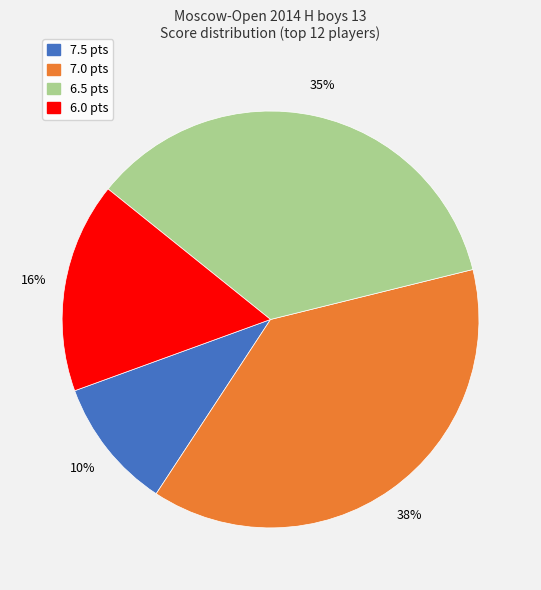

Does any single category account for the majority?

No